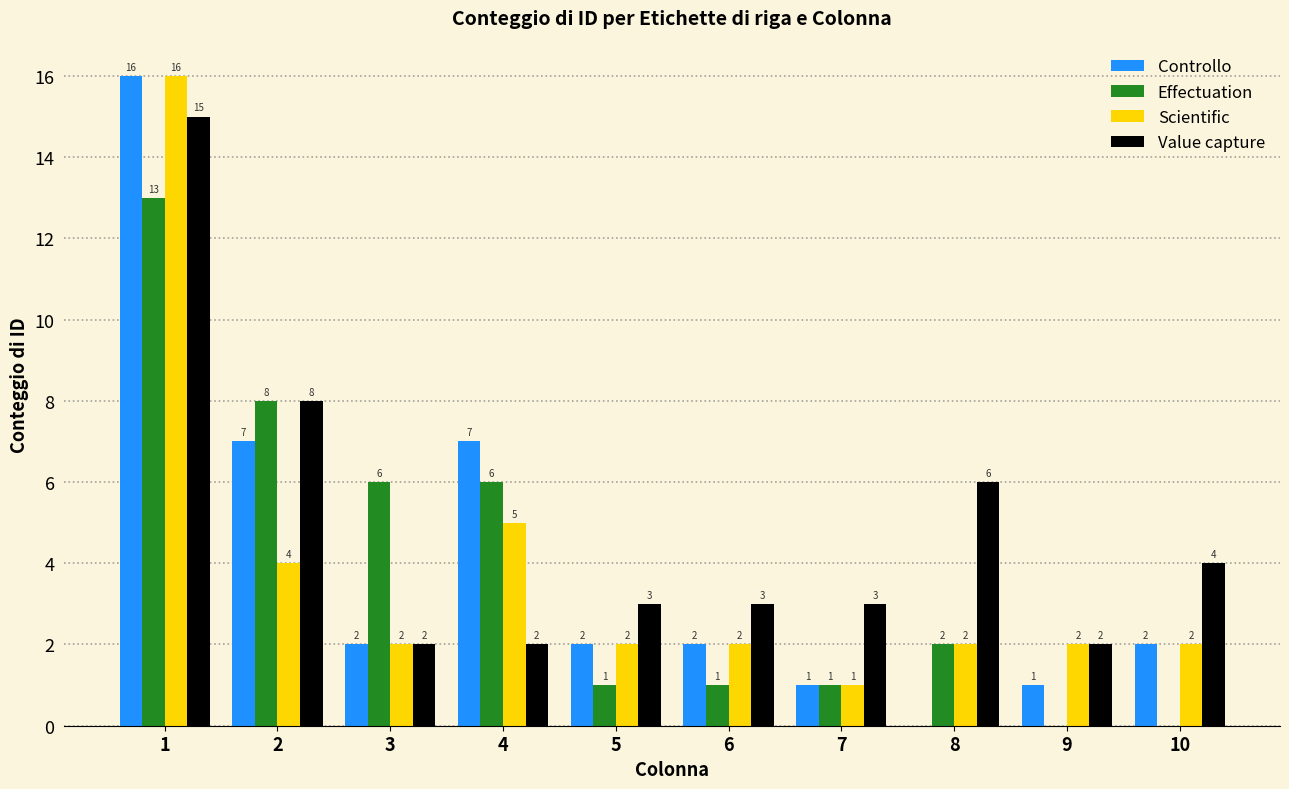

Are the bars grouped side by side (vs. stacked)?

Yes